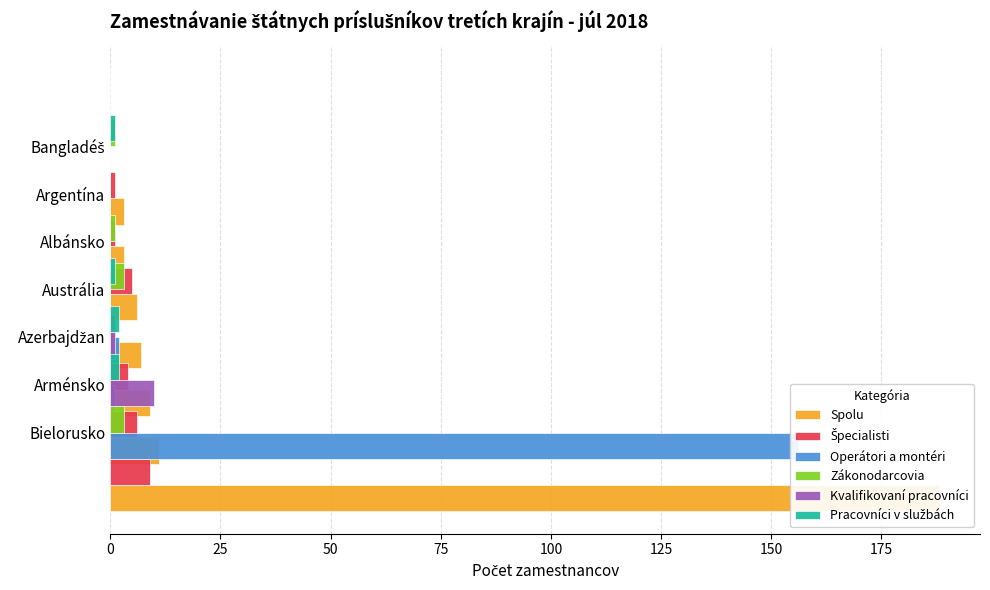

What are all the series names shown in the legend?

Spolu, Špecialisti, Operátori a montéri, Zákonodarcovia, Kvalifikovaní pracovníci, Pracovníci v službách